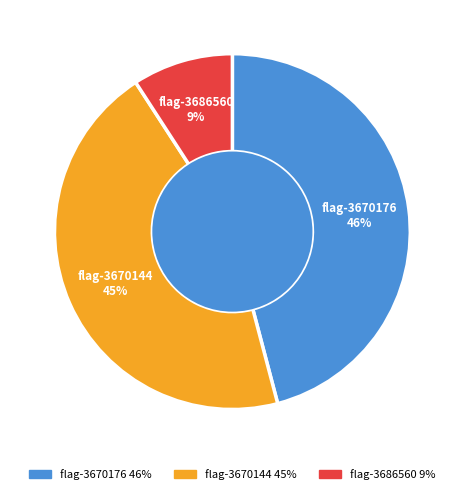

Is there a majority slice in this chart?

No